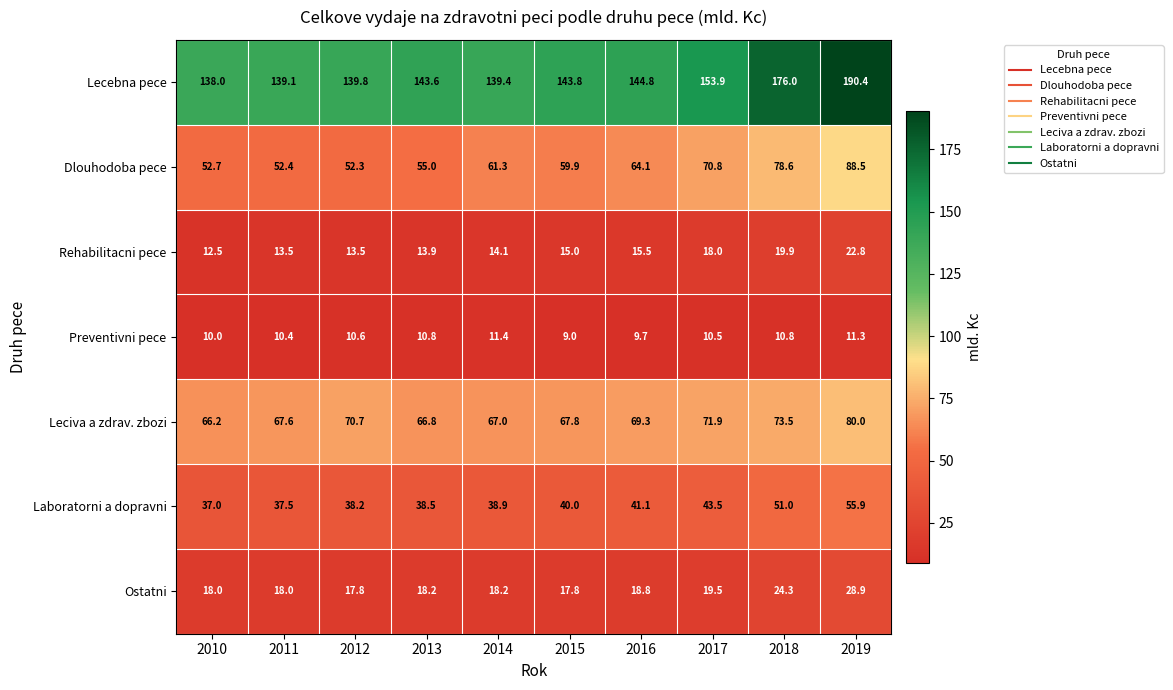

The value of Rehabilitacni pece at 2014 is 22.8. True or false?

False